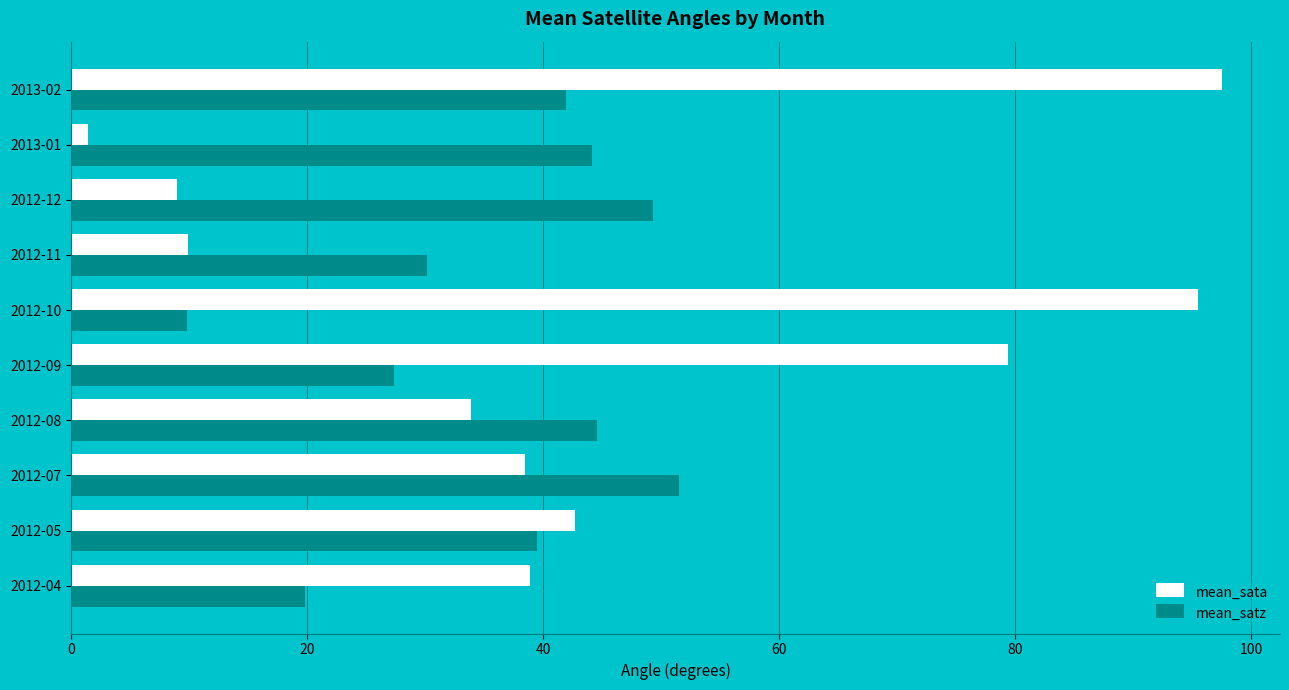

List the series in order of their overall mean, lowest first.

mean_satz, mean_sata